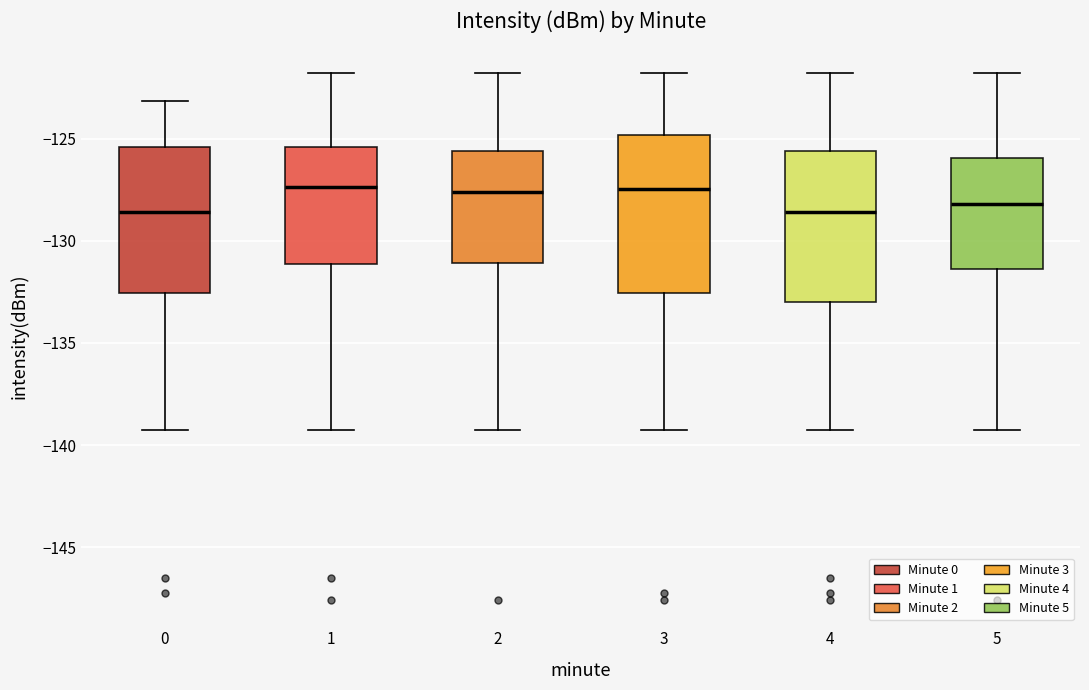

Reading left to right, read every box against the y-axis: the position of its median line, the range the box covers, and the ends of its whiskers. The values are not printed on the chart, so give them approximately, as read against the axis.

0: median -128.5, box -132.5 to -125.5, whiskers -139.0 to -123.0
1: median -127.5, box -131.0 to -125.5, whiskers -139.0 to -122.0
2: median -127.5, box -131.0 to -125.5, whiskers -139.0 to -122.0
3: median -127.5, box -132.5 to -125.0, whiskers -139.0 to -122.0
4: median -128.5, box -133.0 to -125.5, whiskers -139.0 to -122.0
5: median -128.0, box -131.5 to -126.0, whiskers -139.0 to -122.0